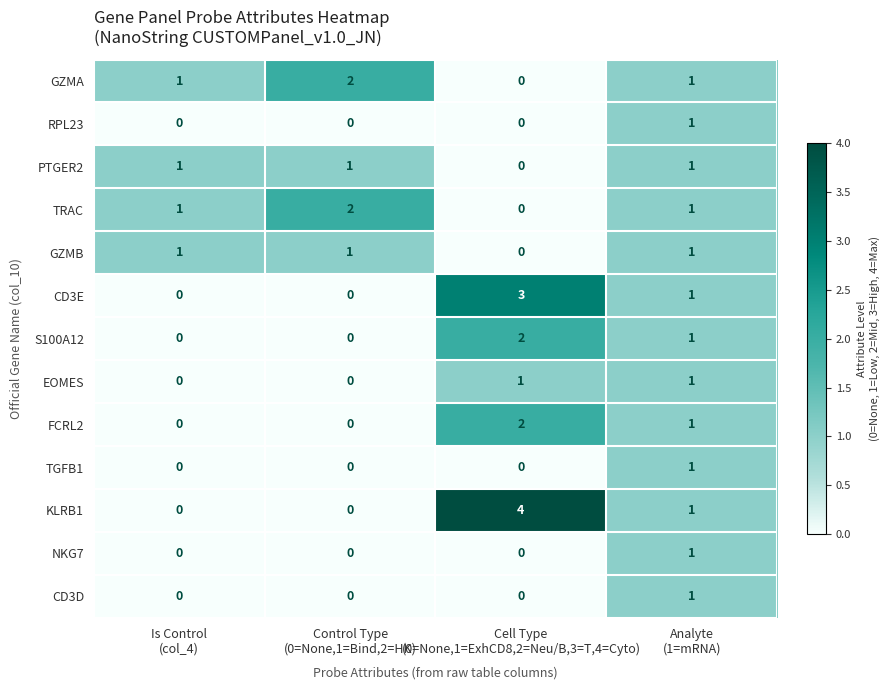

What is the maximum value for KLRB1?

4